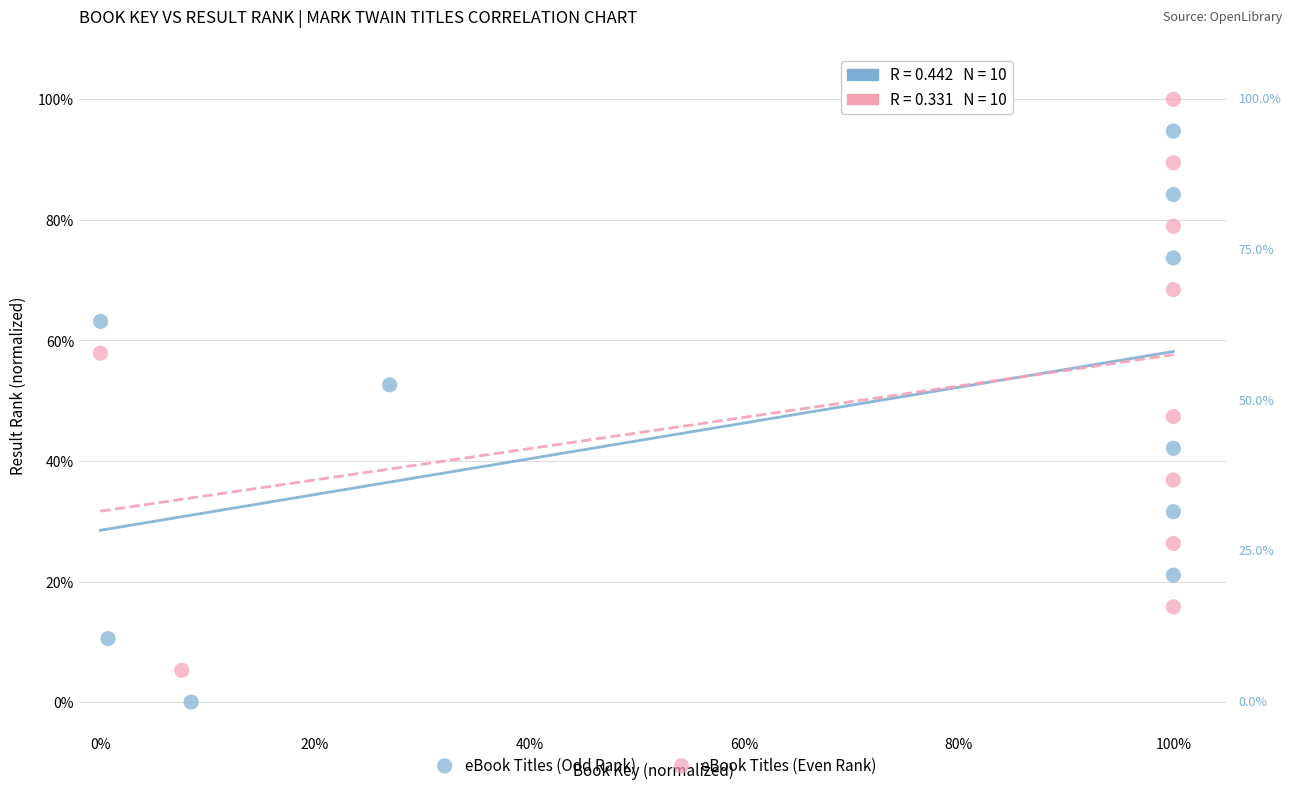

What are all the series names shown in the legend?

eBook Titles (Odd Rank), eBook Titles (Even Rank)